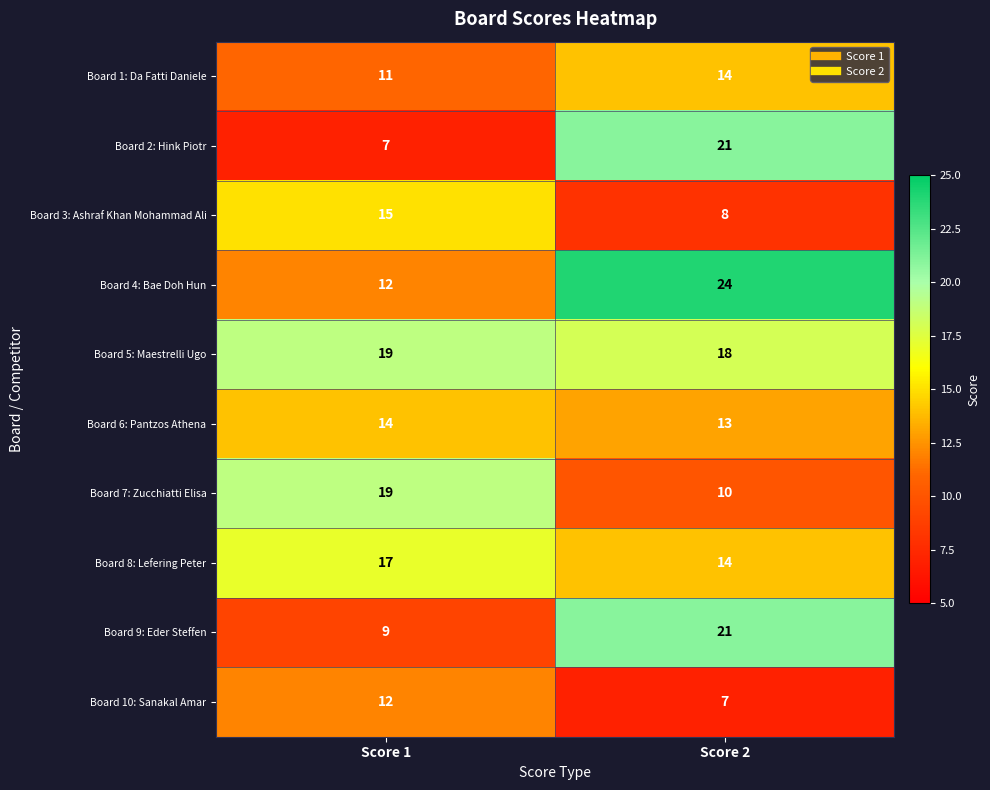

Where is Board 1: Da Fatti Daniele nearest to the value 12?

Score 1